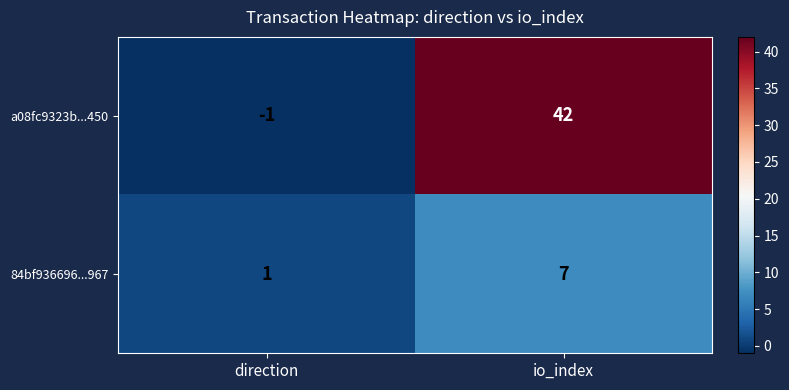

What is the average value of the 84bf936696...967 series?

4